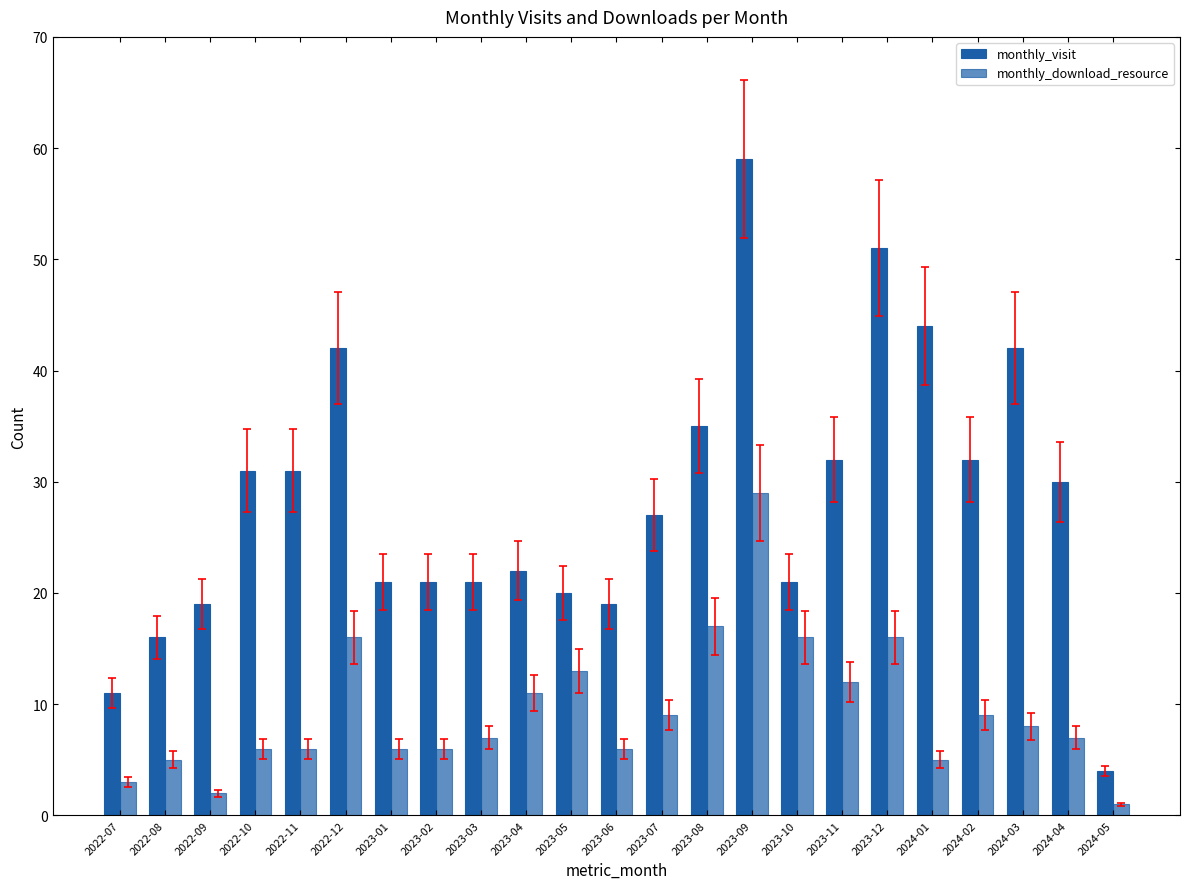

How many data points does each series have?

23